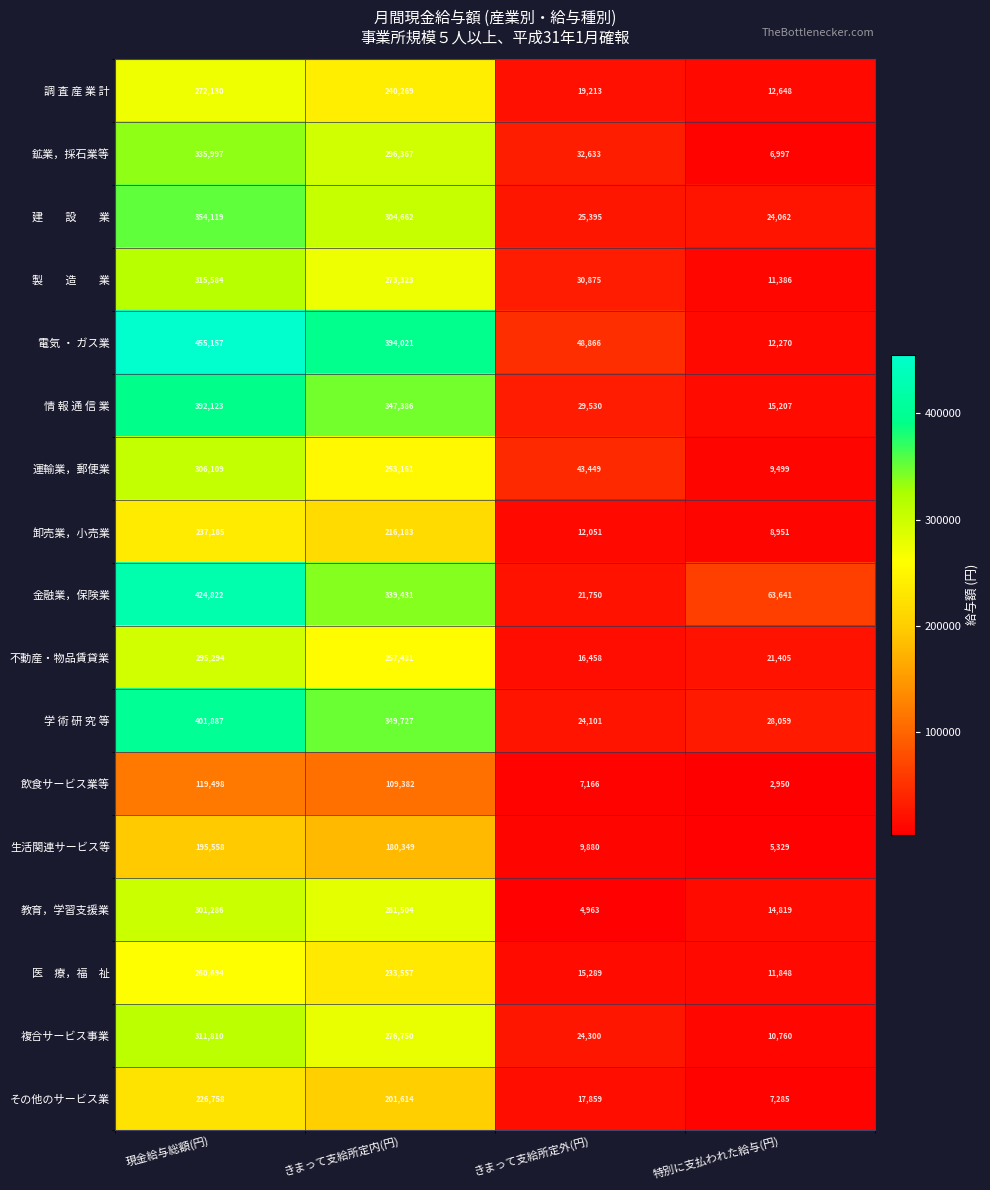

Which series has the widest spread of values?

電気 ・ ガス業